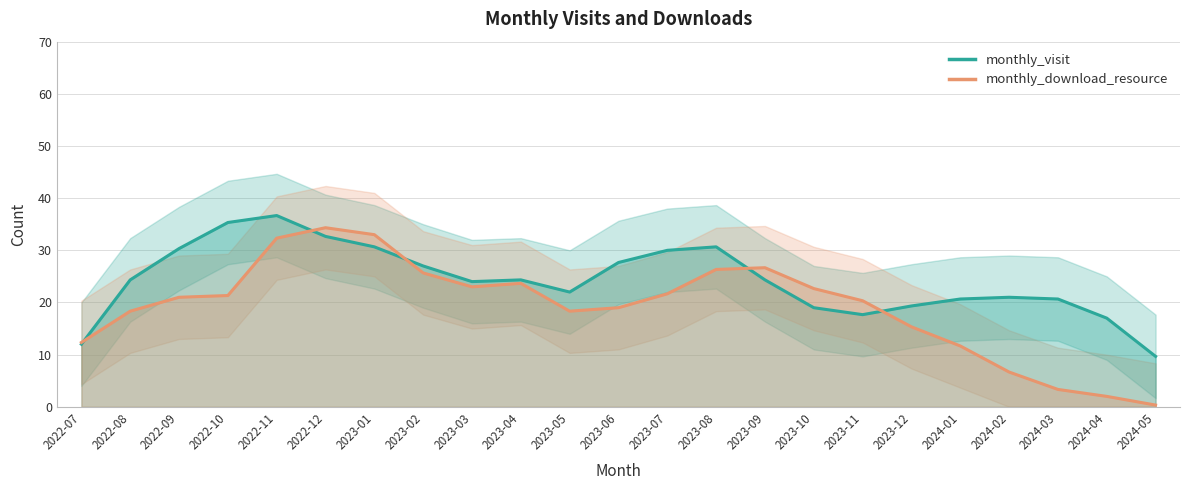

Reading left to right, list all the values displayed in this chart.

monthly_visit: 2022-07=12.0	2022-08=24.3	2022-09=30.3	2022-10=35.3	2022-11=36.7	2022-12=32.7	2023-01=30.7	2023-02=27.0	2023-03=24.0	2023-04=24.3	2023-05=22.0	2023-06=27.7	2023-07=30.0	2023-08=30.7	2023-09=24.3	2023-10=19.0	2023-11=17.7	2023-12=19.3	2024-01=20.7	2024-02=21.0	2024-03=20.7	2024-04=17.0	2024-05=9.7
monthly_download_resource: 2022-07=12.3	2022-08=18.3	2022-09=21.0	2022-10=21.3	2022-11=32.3	2022-12=34.3	2023-01=33.0	2023-02=25.7	2023-03=23.0	2023-04=23.7	2023-05=18.3	2023-06=19.0	2023-07=21.7	2023-08=26.3	2023-09=26.7	2023-10=22.7	2023-11=20.3	2023-12=15.3	2024-01=11.7	2024-02=6.7	2024-03=3.3	2024-04=2.0	2024-05=0.3